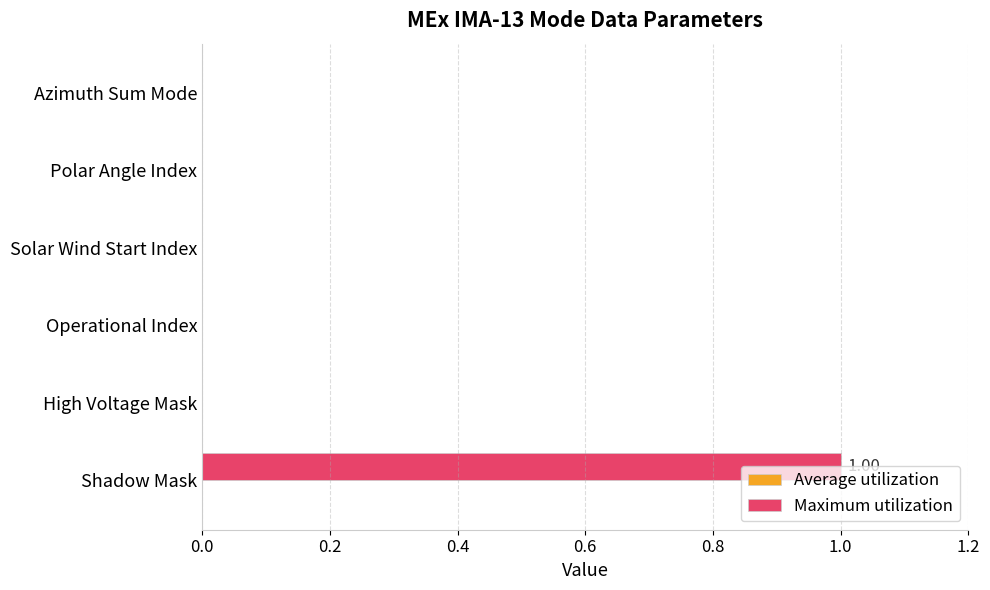

How many distinct data groups are displayed?

1